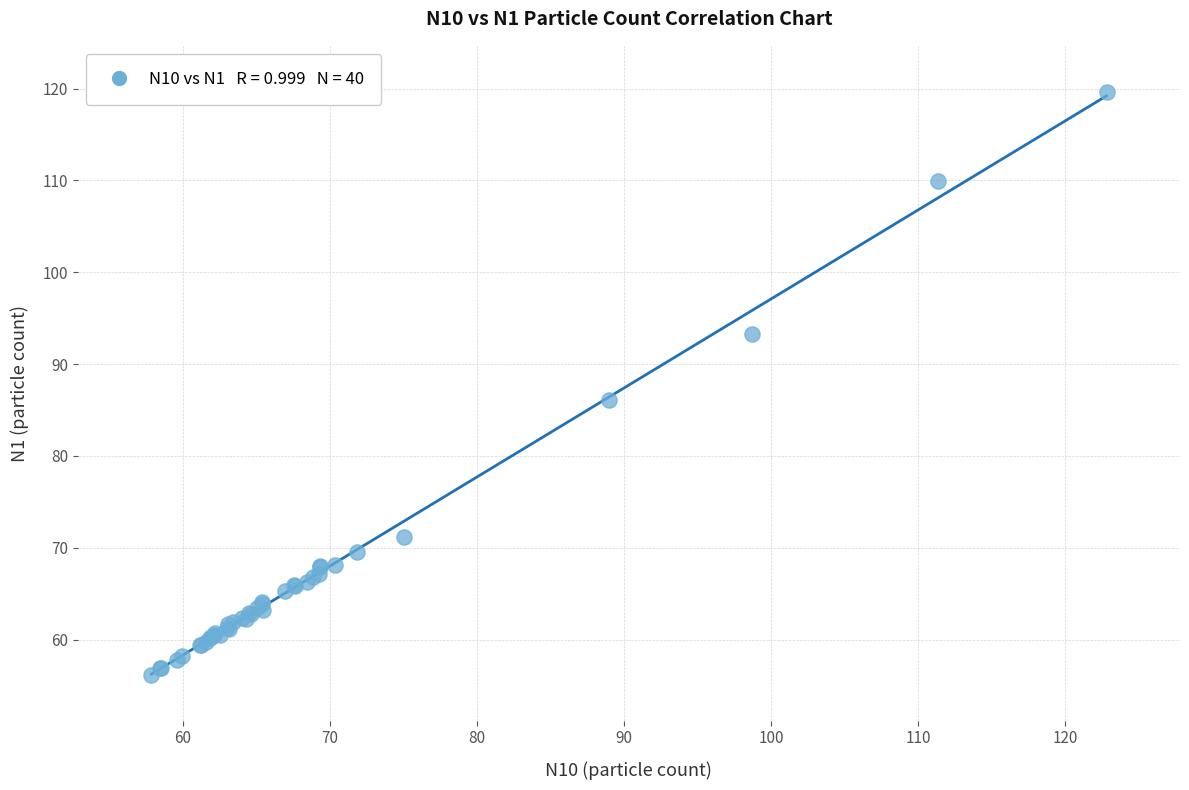

What Y value in the scatter plot is closest to 87?

86.0